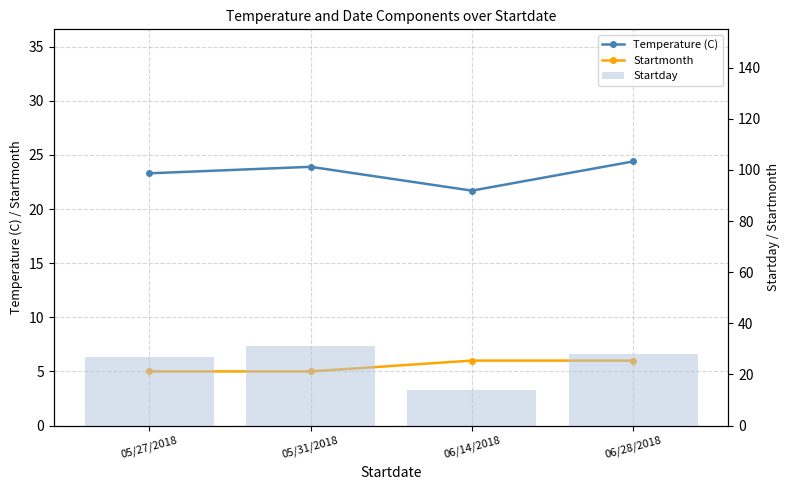

Is the value of Startmonth at 05/27/2018 greater than the value of Temperature (C) at 06/14/2018?

No